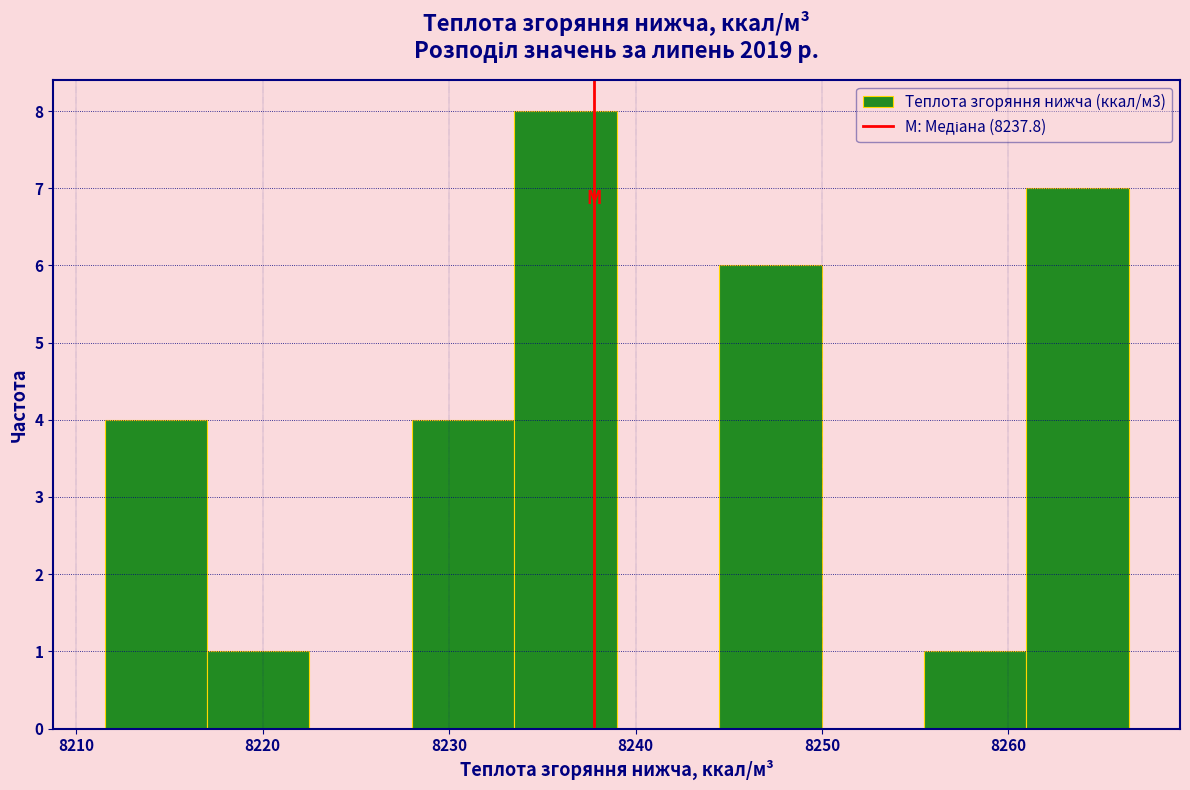

What is the height of the bar covering 8261 to 8266 on the x-axis? Neither the bar edges nor the heights are printed on the chart, so give them approximately, as read against the axes.

7